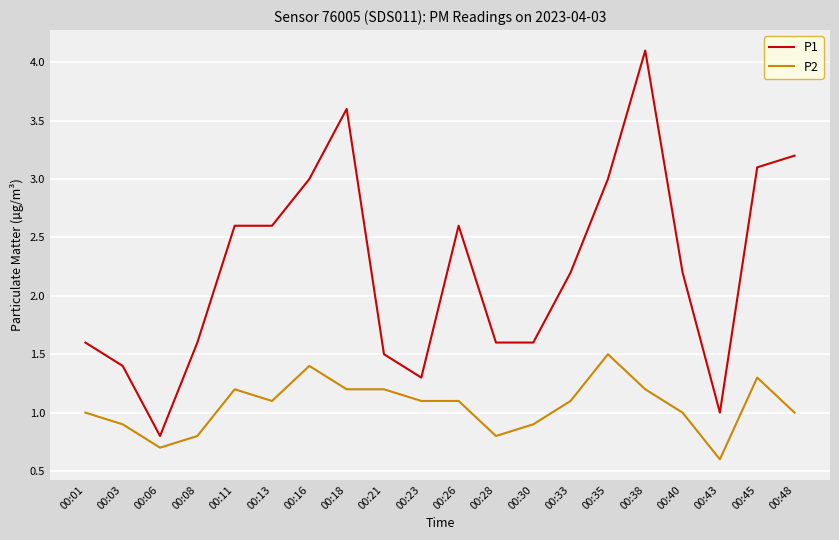

What is the smallest value displayed?

0.6